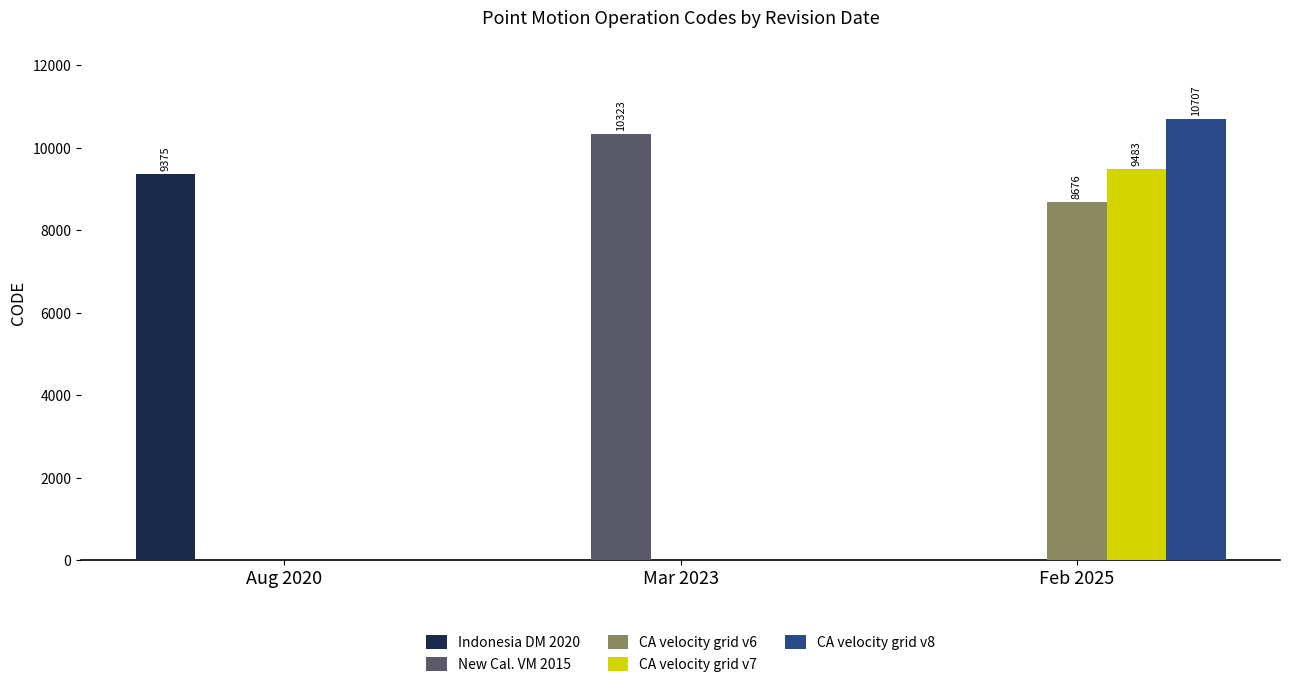

Which category has the highest value in the New Cal. VM 2015 series?

Mar 2023